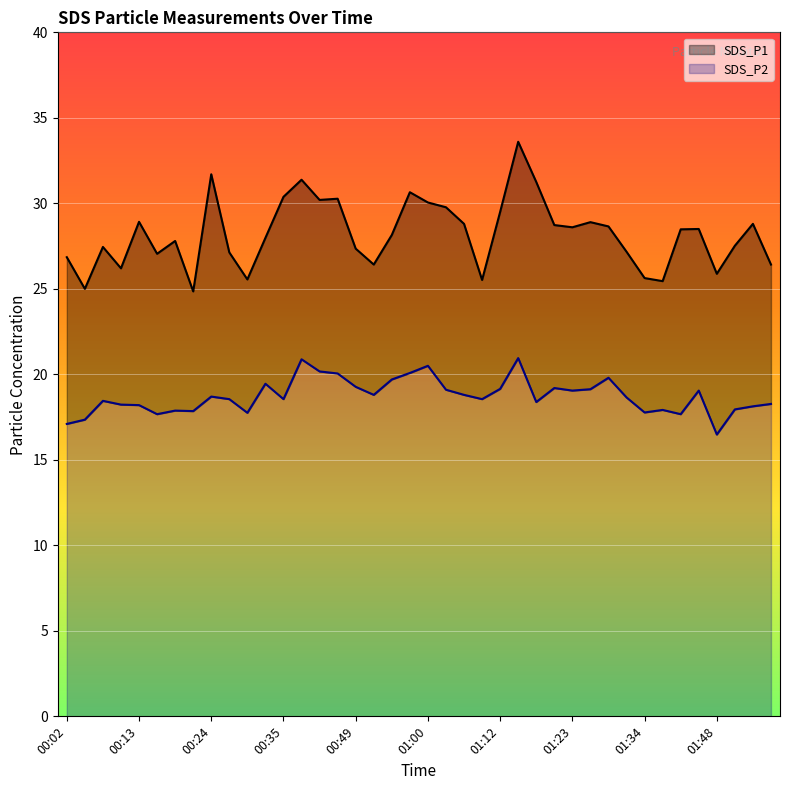

Which series has the largest range (max minus min)?

SDS_P1